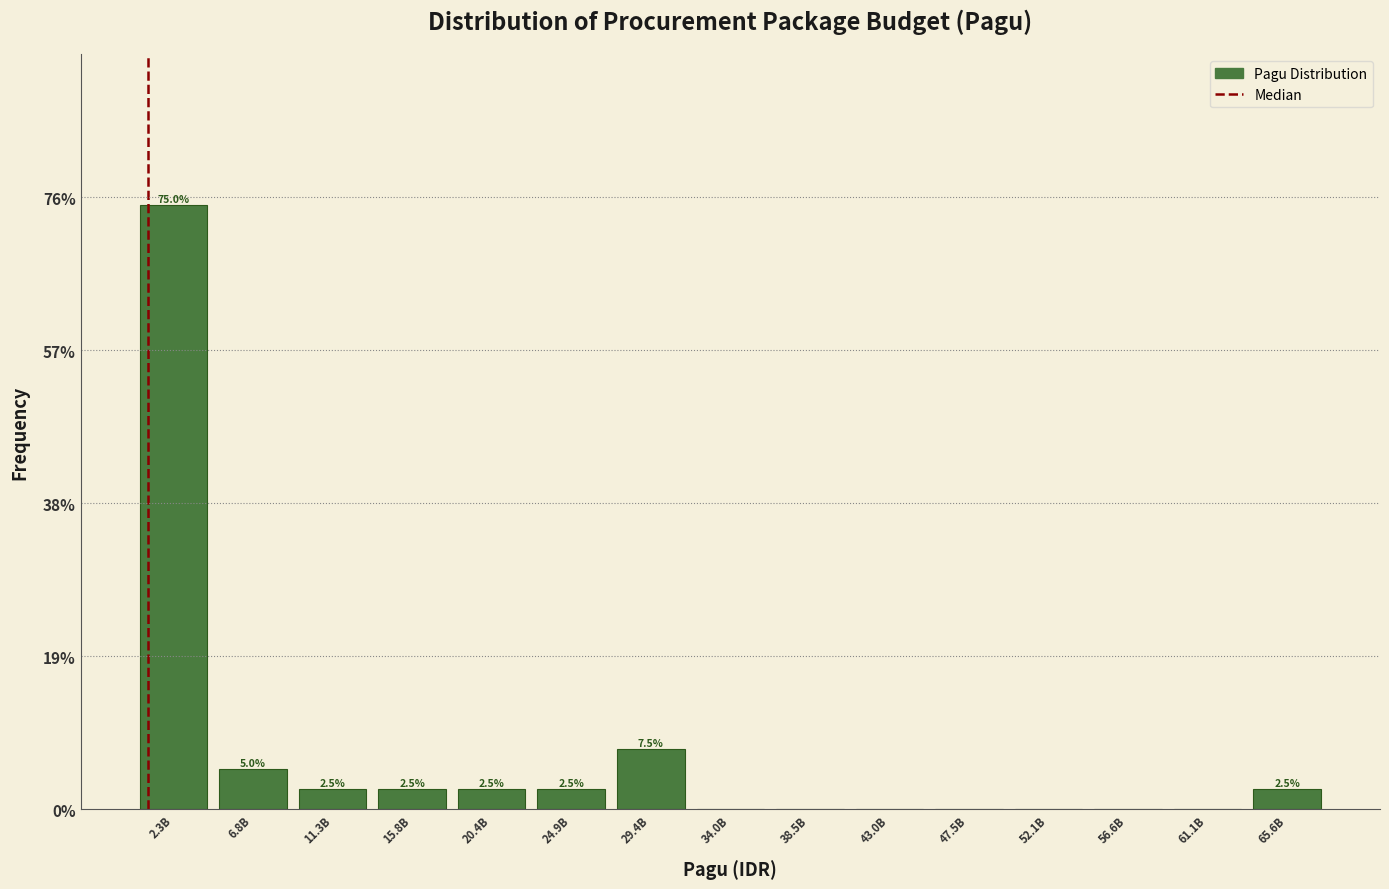

Reading left to right, extract all data points from this chart.

2.3B=75.0	6.8B=5.0	11.3B=2.5	15.8B=2.5	20.4B=2.5	24.9B=2.5	29.4B=7.5	34.0B=0.0	38.5B=0.0	43.0B=0.0	47.5B=0.0	52.1B=0.0	56.6B=0.0	61.1B=0.0	65.6B=2.5